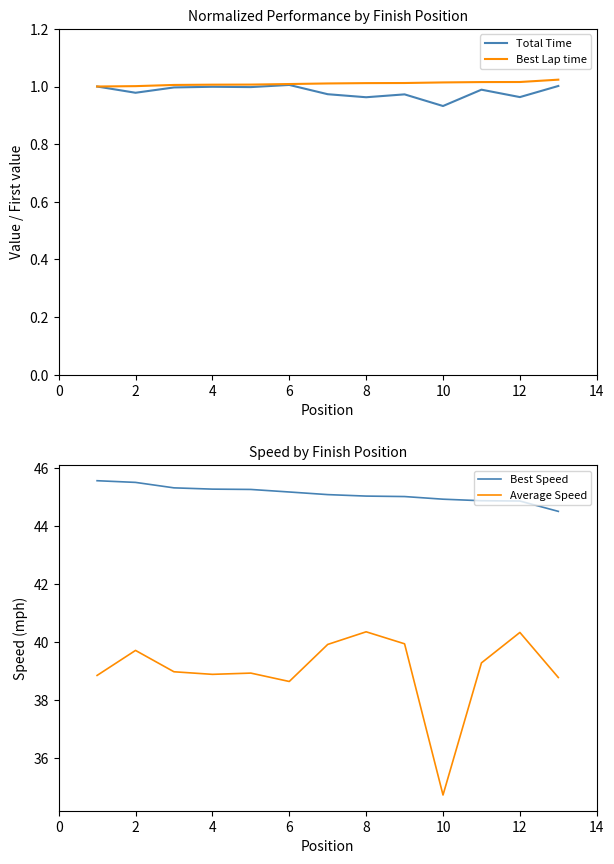

How many lines are shown in the chart?

4